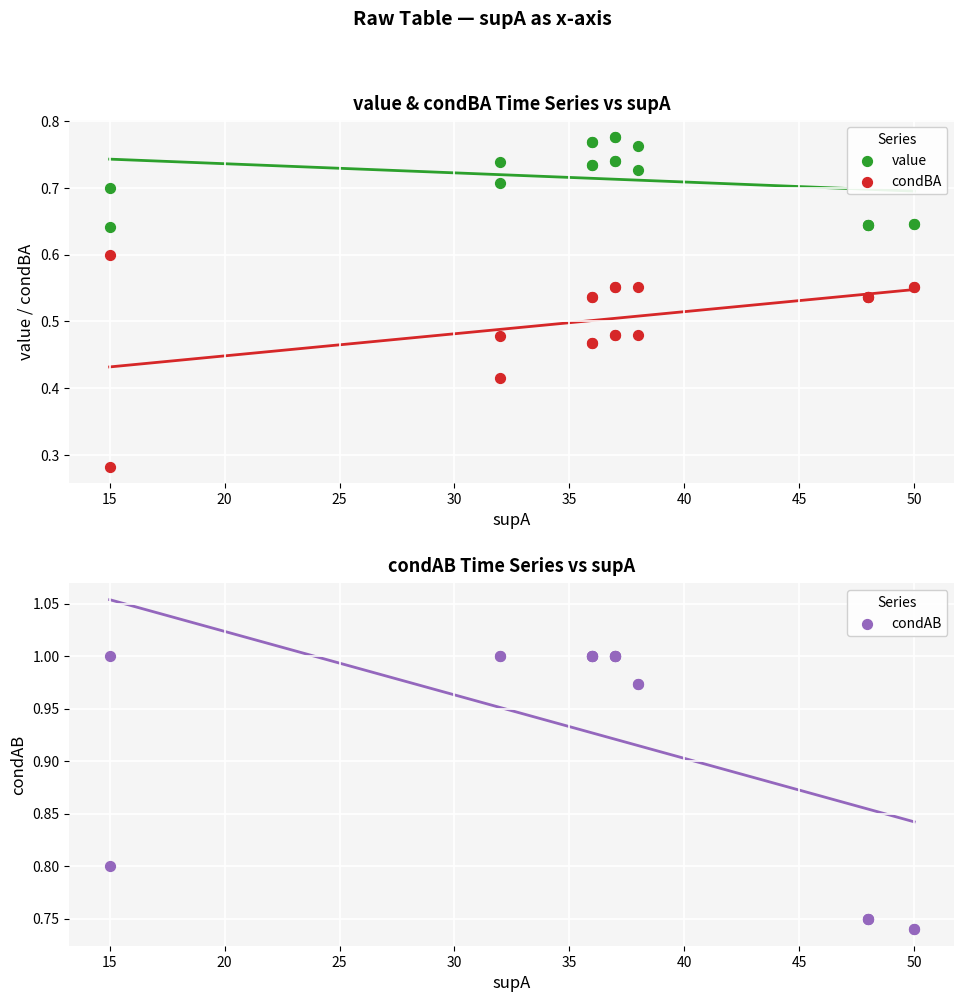

Which series contains the lowest Y value?

condBA